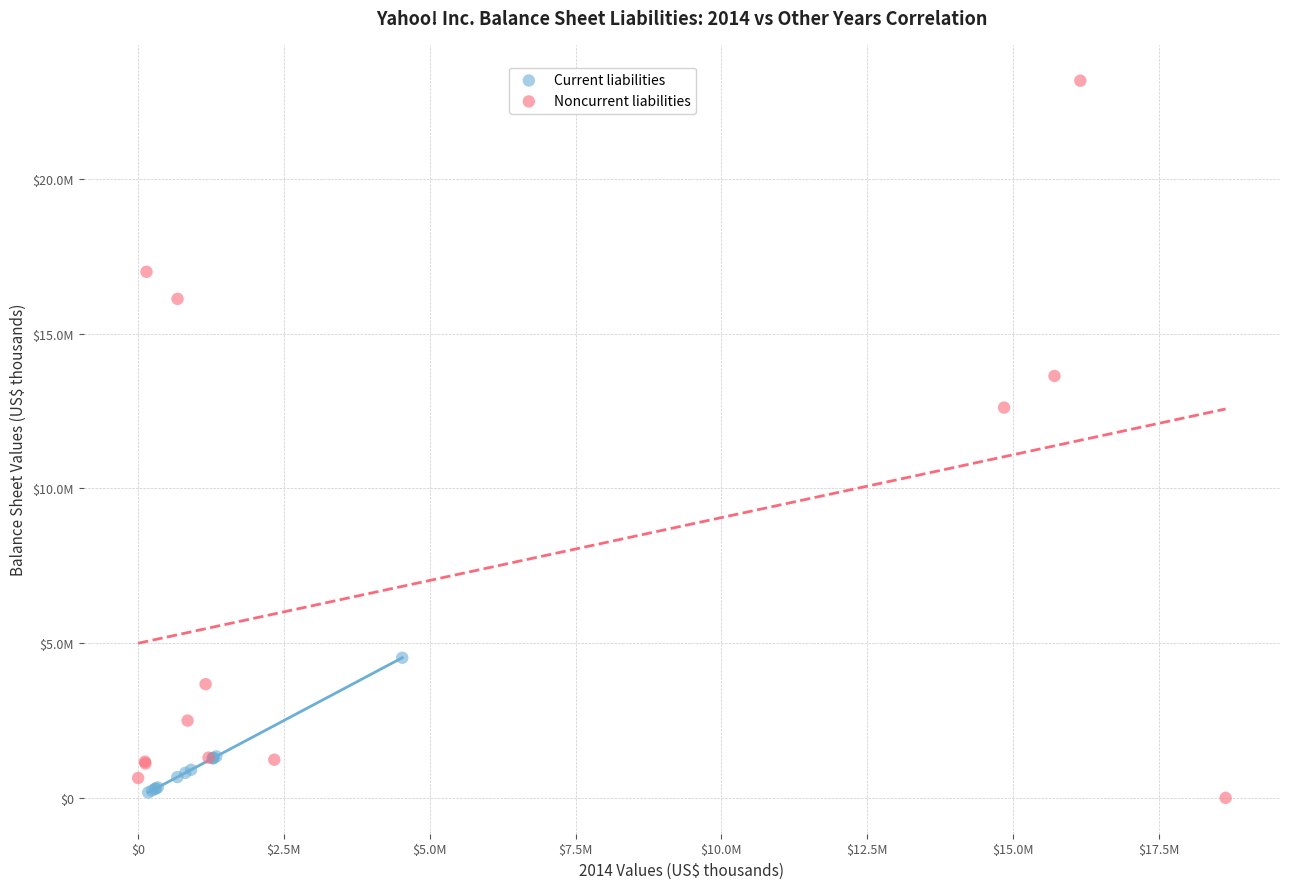

What are all the series names shown in the legend?

Current liabilities, Noncurrent liabilities